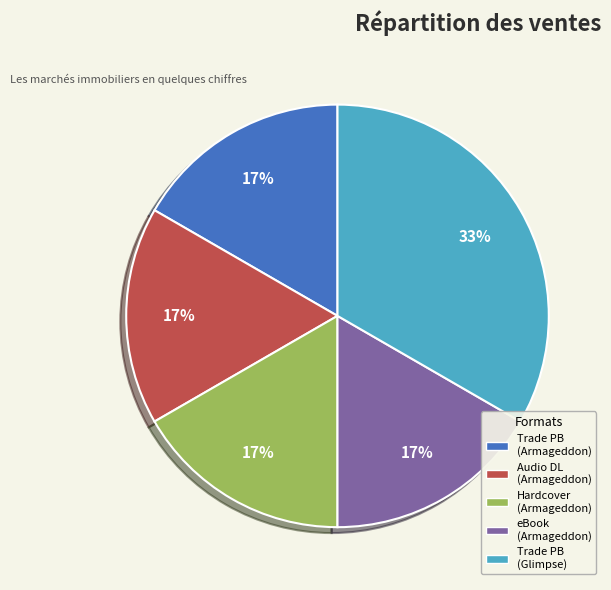

Does any single category account for the majority?

No